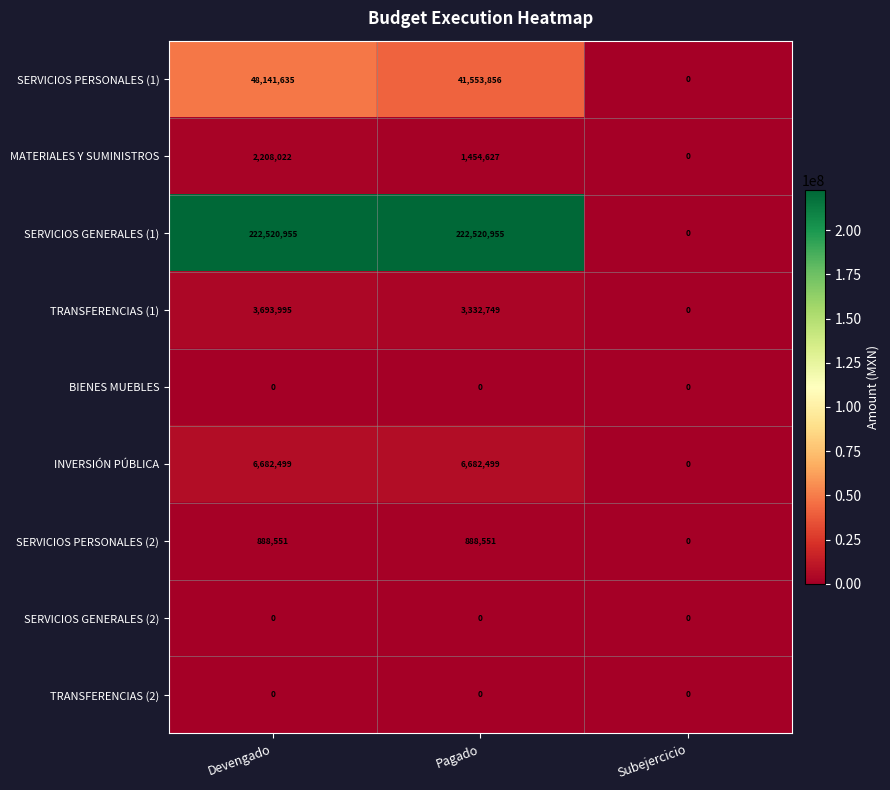

Which series has the largest range (max minus min)?

SERVICIOS GENERALES (1)